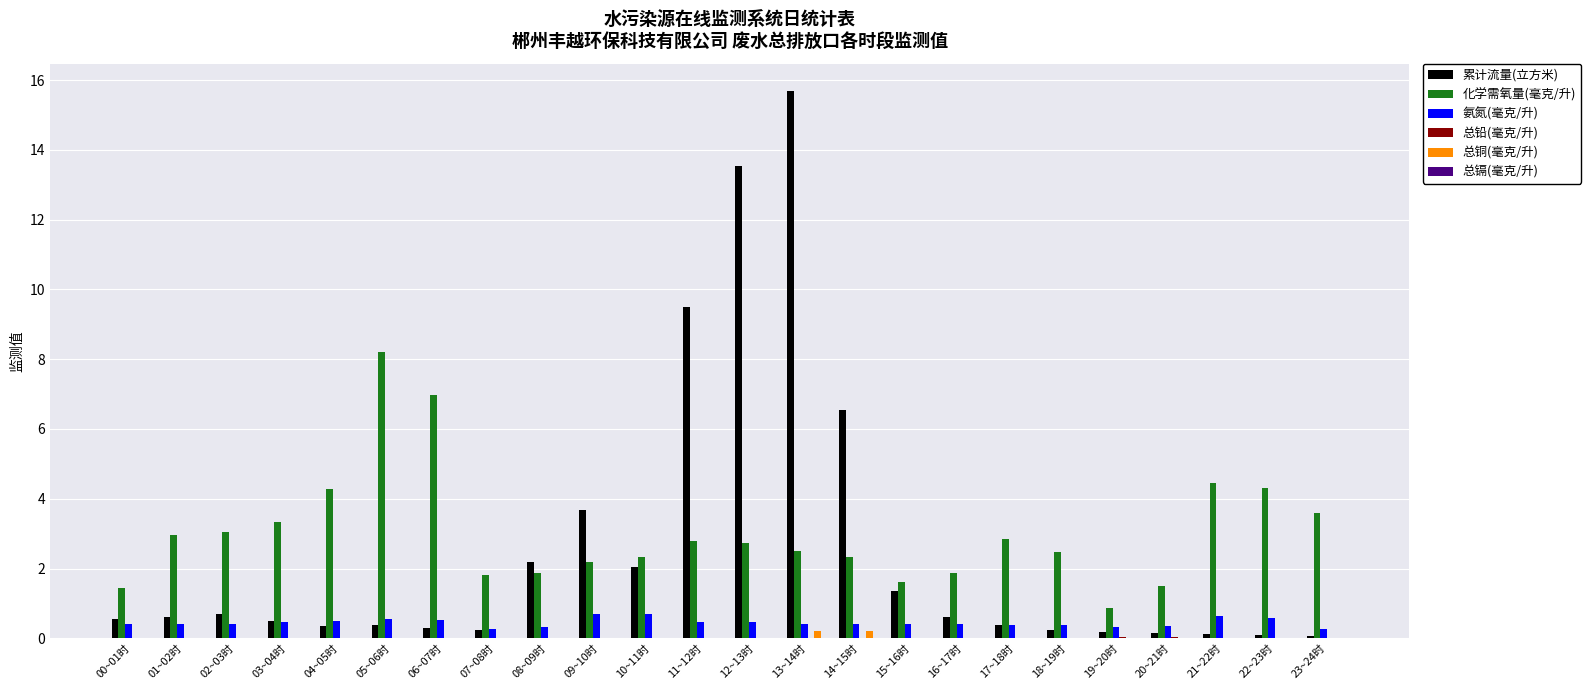

How many categories are shown in the chart?

24